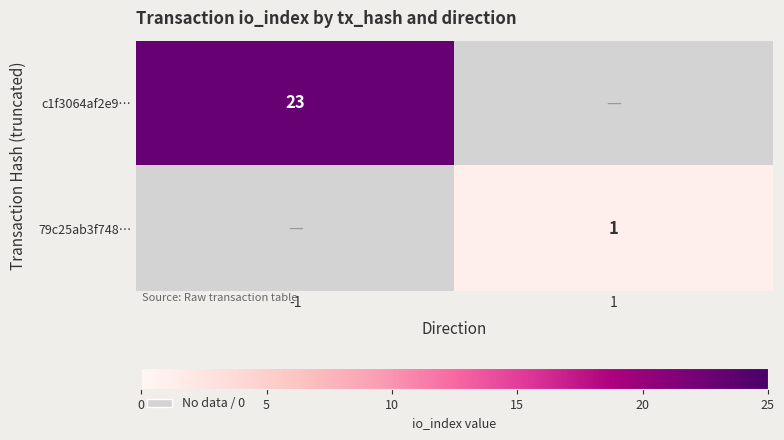

Is it true that c1f3064af2e9… equals 12 at -1?

False